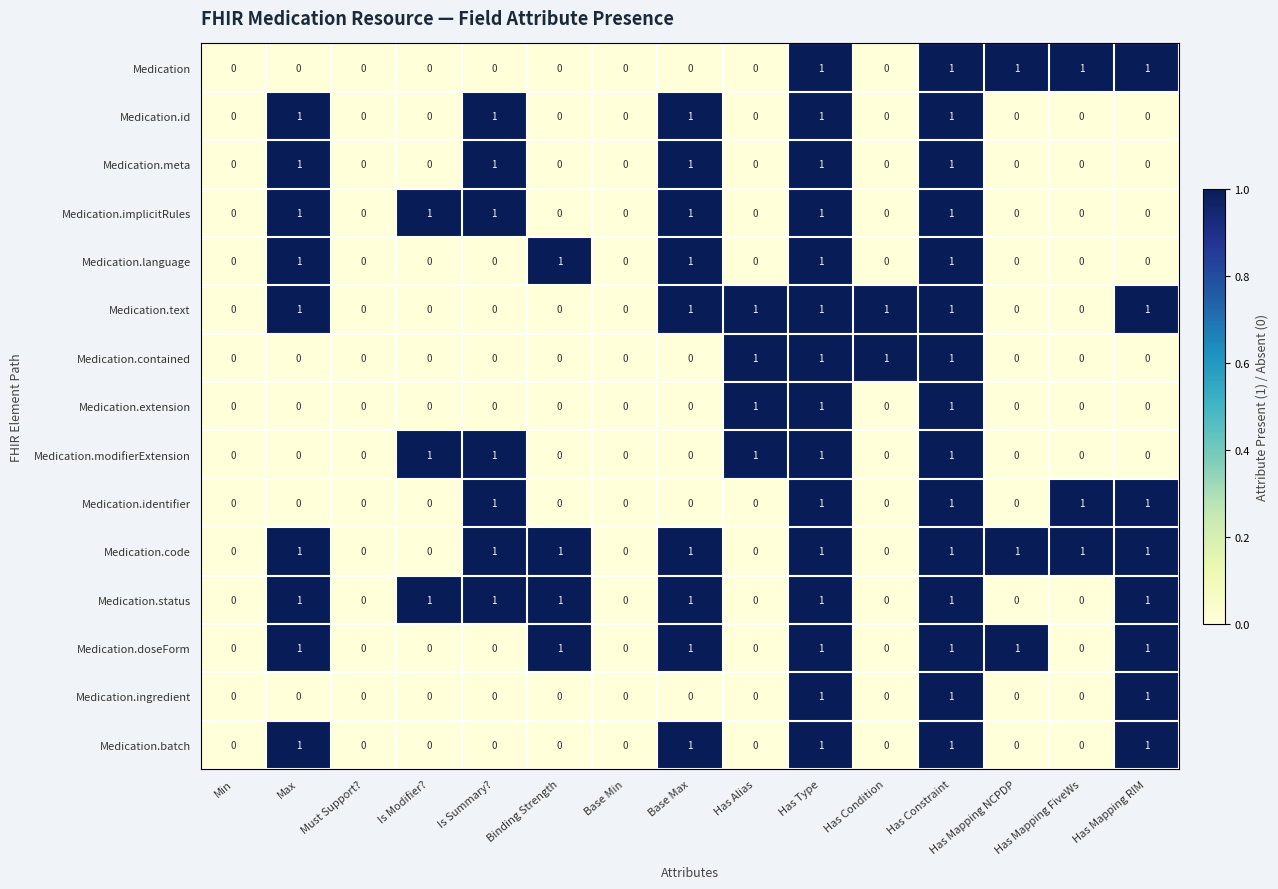

How many Medication.extension values are between 0 and 1?

15